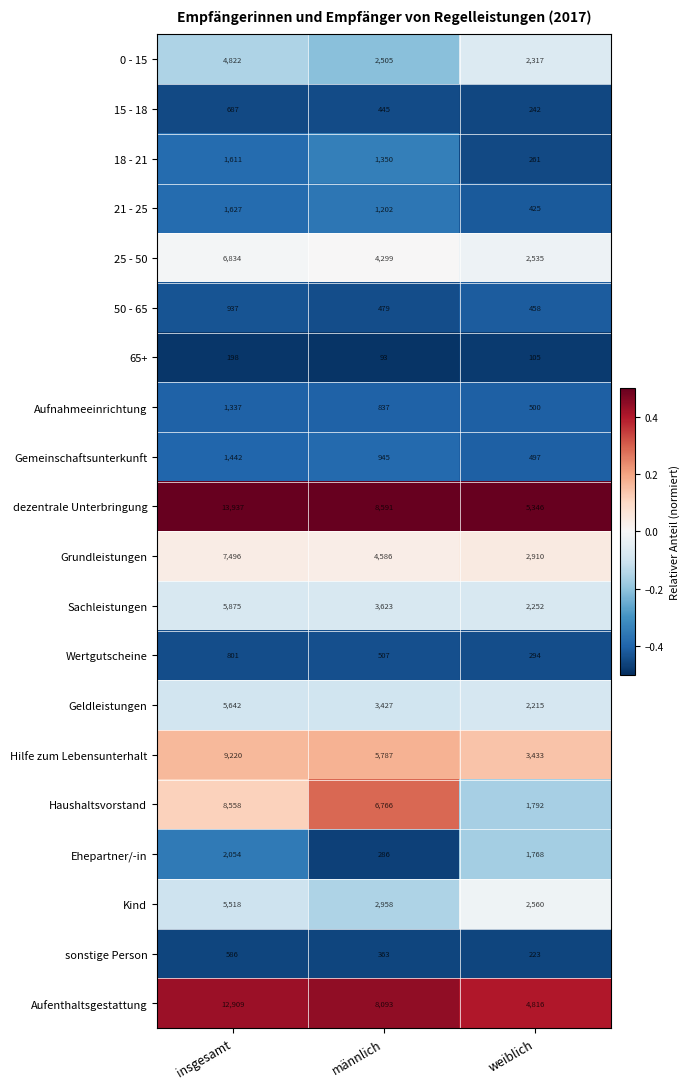

What is the sum of the sonstige Person values at insgesamt and männlich?

949